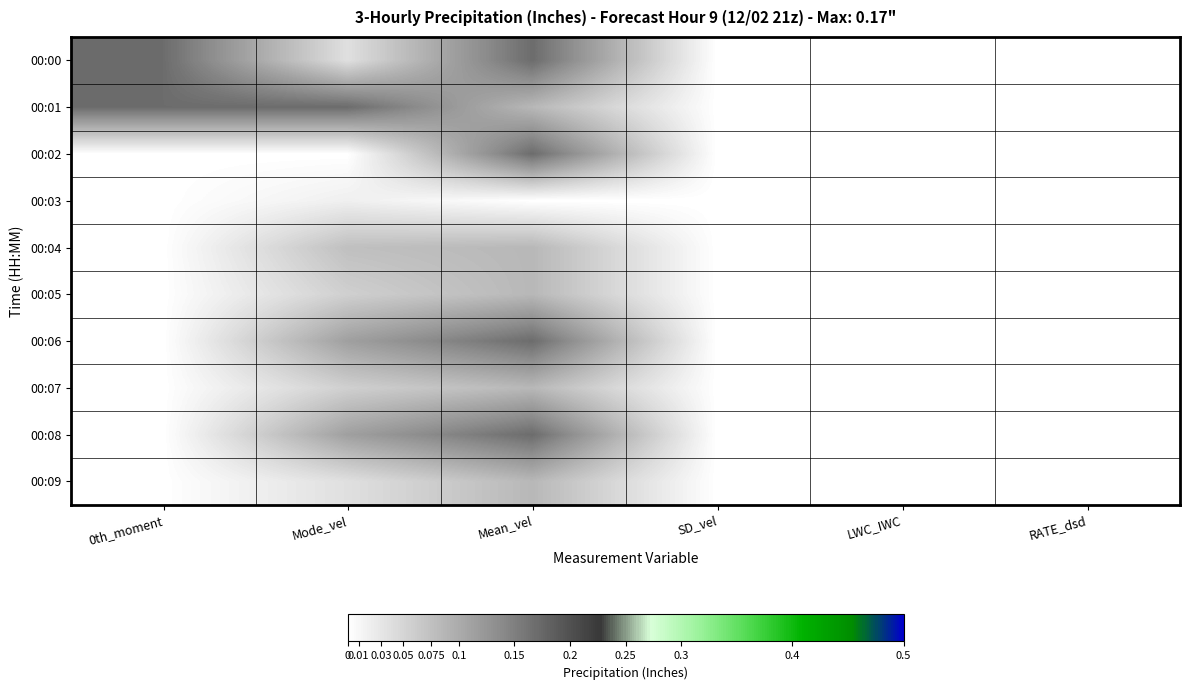

How many categories are shown in the chart?

6